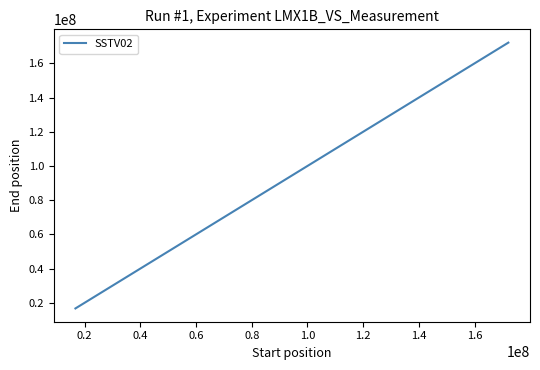

What is the minimum value shown in the chart?

16704719